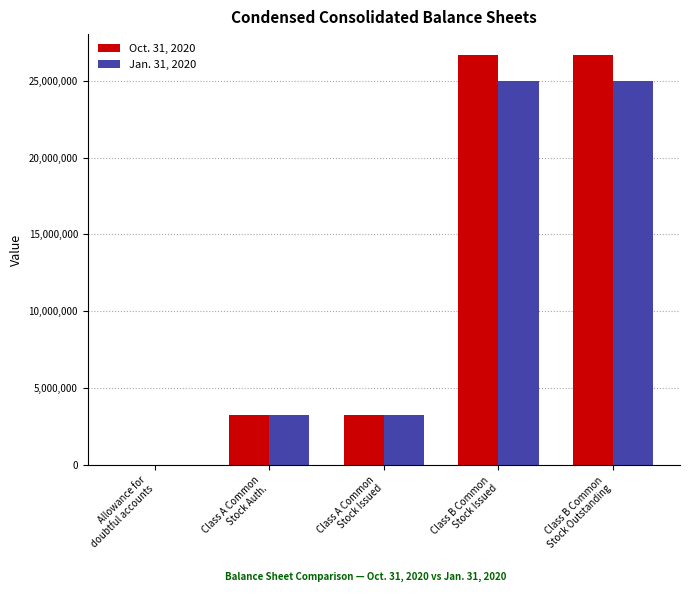

What is the sum of all Oct. 31, 2020 values?

59902376